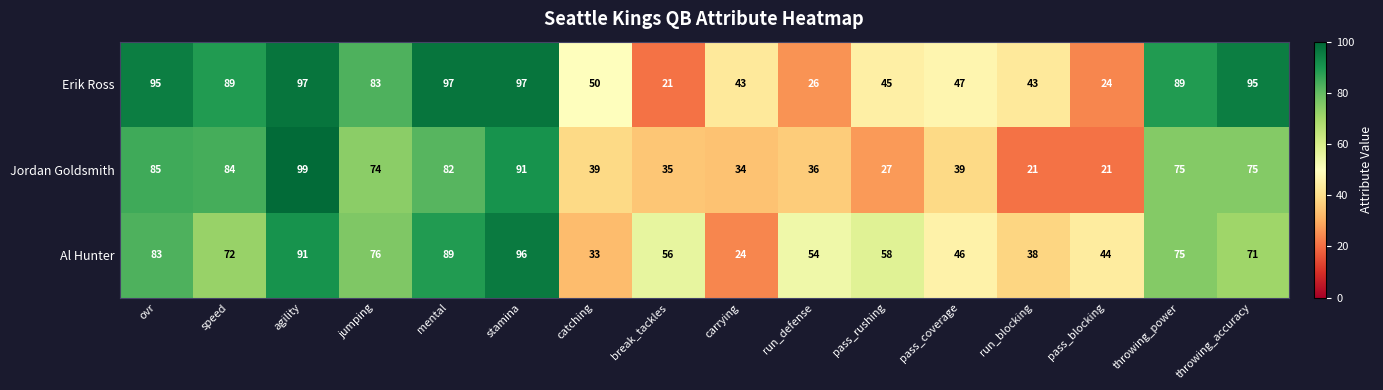

Where is Erik Ross nearest to the value 59?

catching